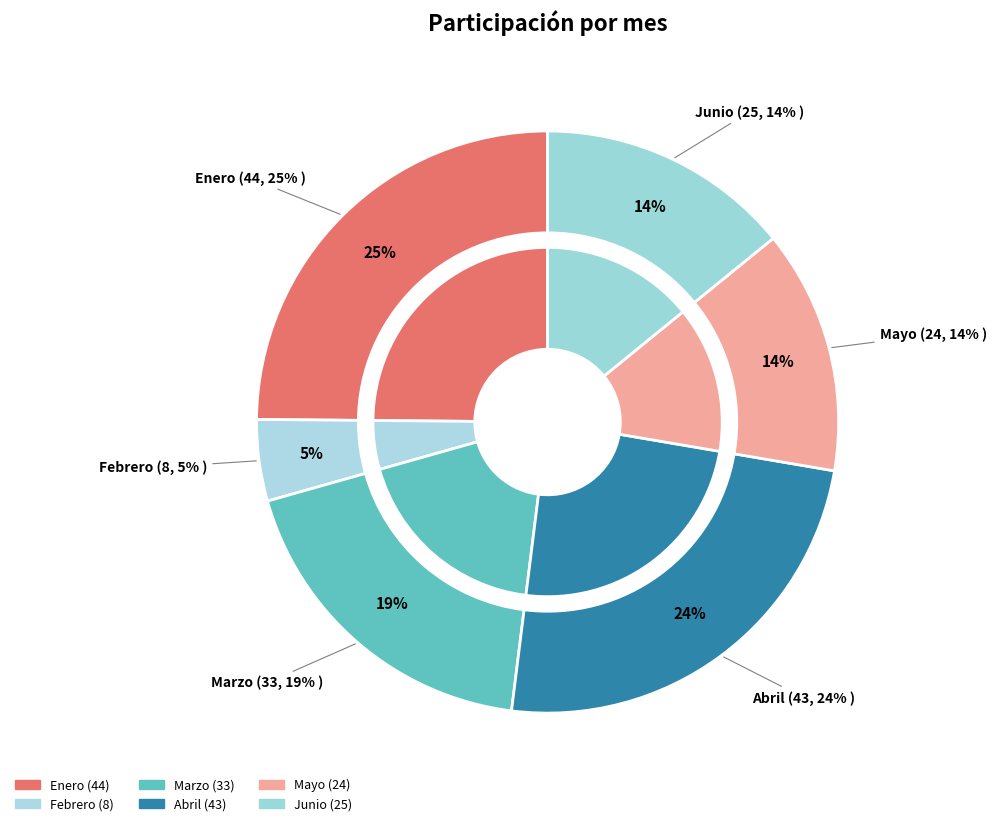

What percentage do Febrero and Abril together represent?

28.8%